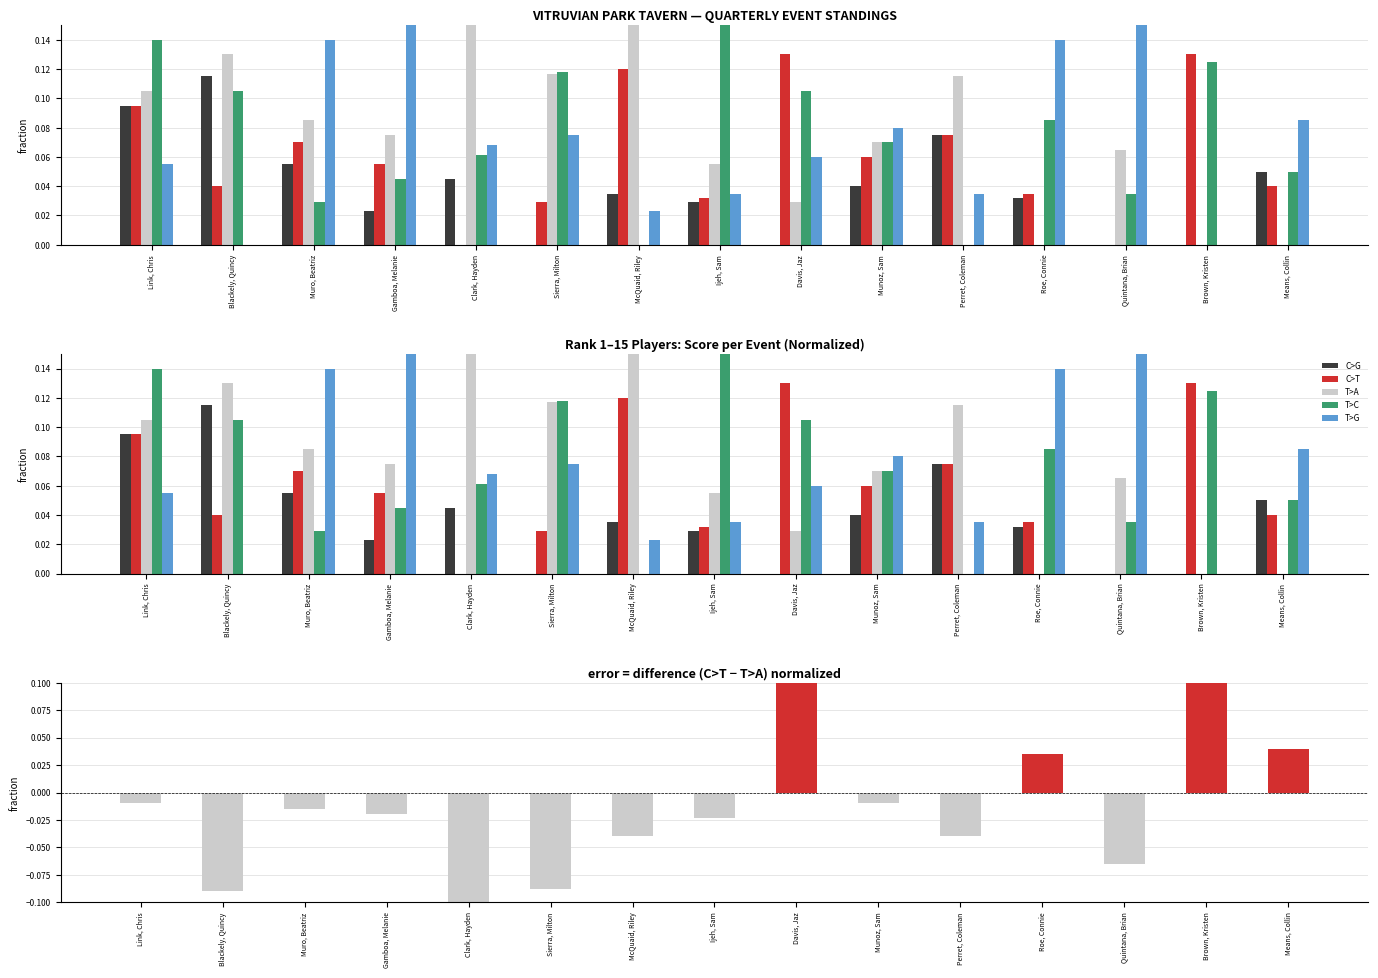

Reading right to left, transcribe all the data shown in this chart.

C>G: 0.1	0.0	0.0	0.0	0.1	0.0	0.0	0.0	0.0	0.0	0.0	0.0	0.1	0.1	0.1
C>T: 0.0	0.1	0.0	0.0	0.1	0.1	0.1	0.0	0.1	0.0	0.0	0.1	0.1	0.0	0.1
T>A: 0.0	0.0	0.1	0.0	0.1	0.1	0.0	0.1	0.2	0.1	0.2	0.1	0.1	0.1	0.1
T>C: 0.1	0.1	0.0	0.1	0.0	0.1	0.1	0.2	0.0	0.1	0.1	0.0	0.0	0.1	0.1
T>G: 0.1	0.0	0.2	0.1	0.0	0.1	0.1	0.0	0.0	0.1	0.1	0.2	0.1	0.0	0.1
C>T − T>A: 0.0	0.1	-0.1	0.0	-0.0	-0.0	0.1	-0.0	-0.0	-0.1	-0.2	-0.0	-0.0	-0.1	-0.0